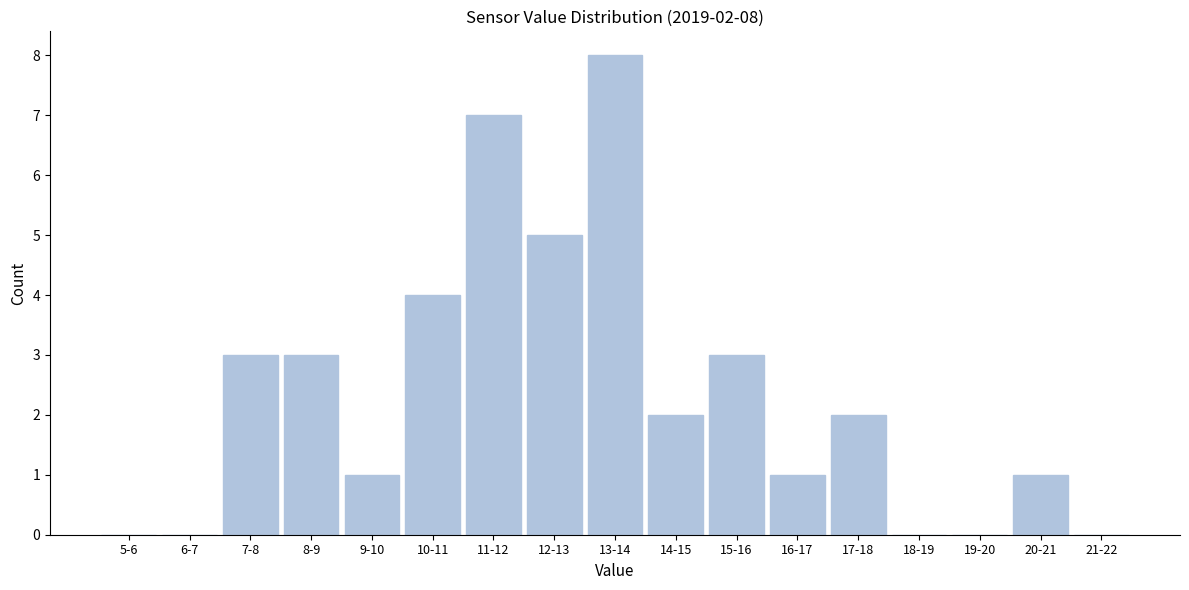

Reading left to right, list all the values displayed in this chart.

5-6=0	6-7=0	7-8=3	8-9=3	9-10=1	10-11=4	11-12=7	12-13=5	13-14=8	14-15=2	15-16=3	16-17=1	17-18=2	18-19=0	19-20=0	20-21=1	21-22=0